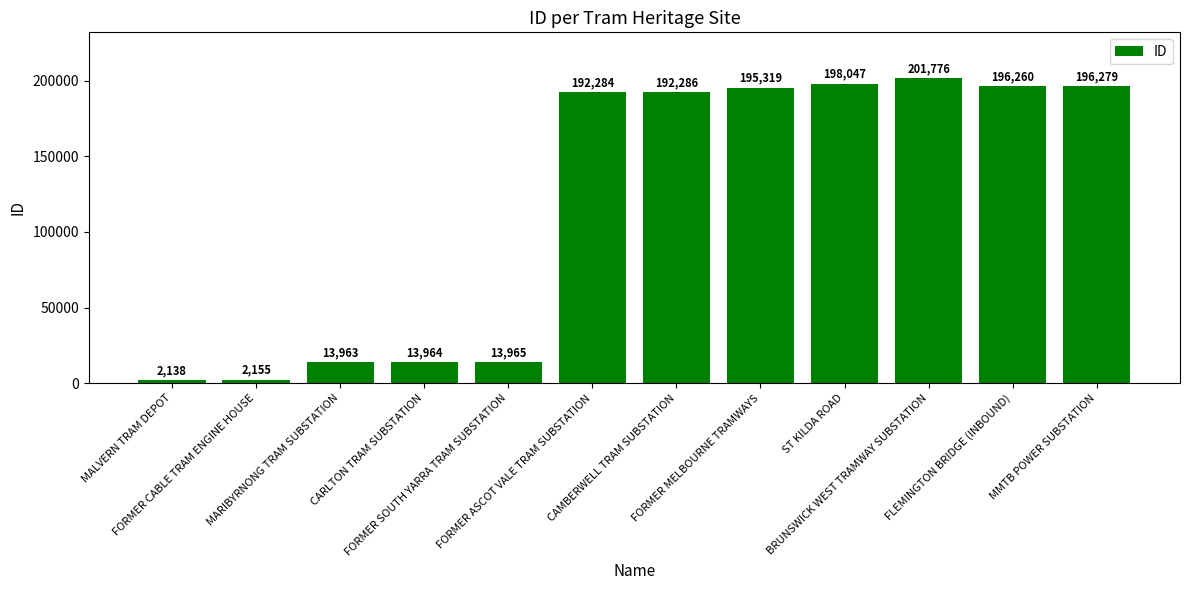

True or false: the data shows 196260 at FLEMINGTON BRIDGE (INBOUND).

True